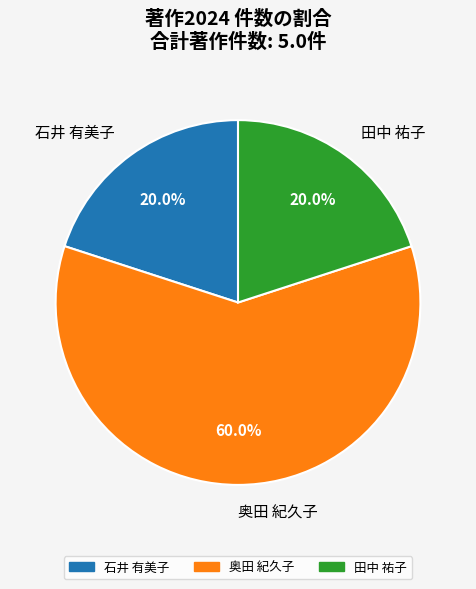

What portion of the pie excludes 奥田 紀久子?

40.0%